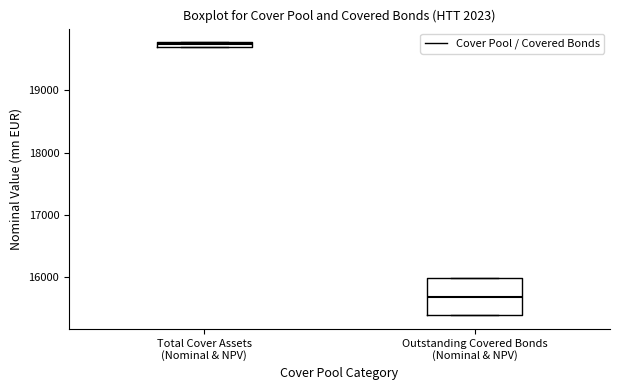

Where is the lower edge of the box for Outstanding Covered Bonds (Nominal & NPV) on the y-axis? The values are not printed on the chart, so give them approximately, as read against the axis.

15400